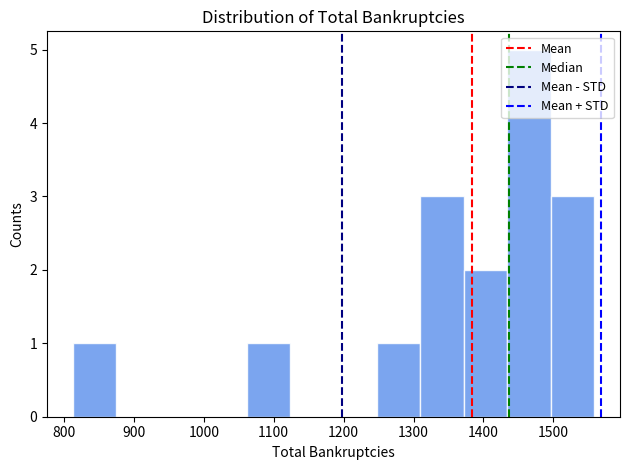

What is the height of the bar covering 1370 to 1430 on the x-axis? Neither the bar edges nor the heights are printed on the chart, so give them approximately, as read against the axes.

2